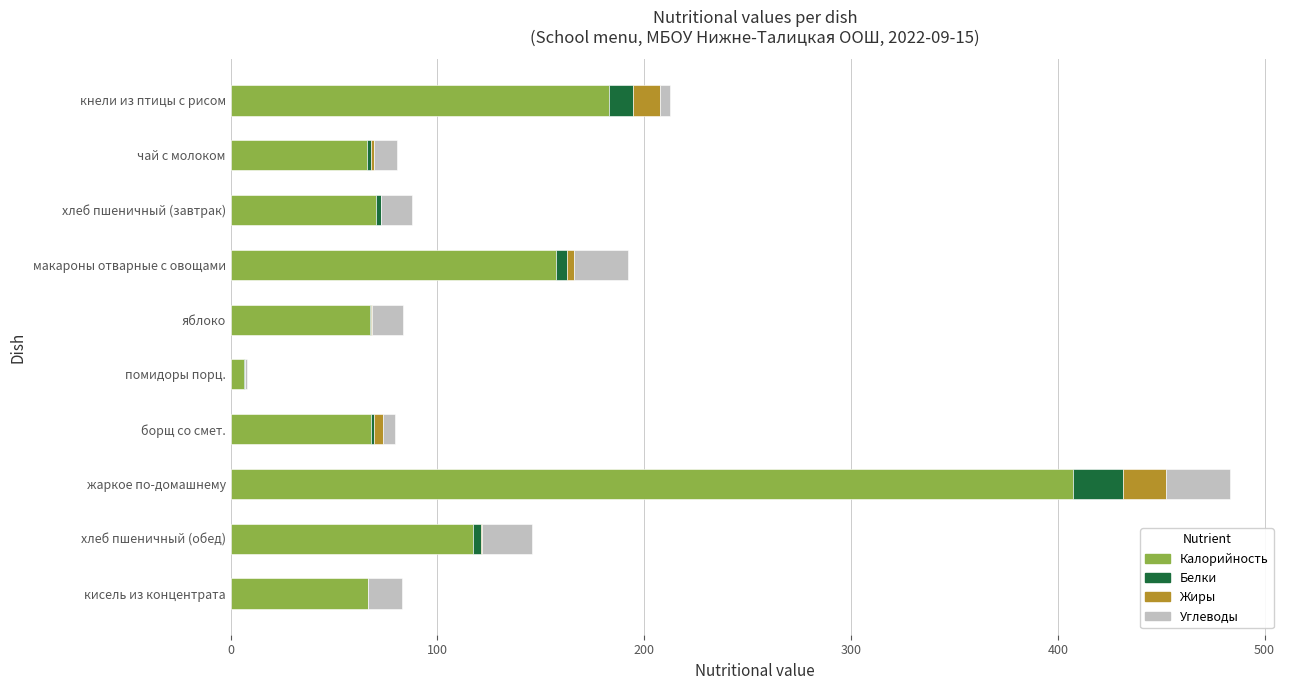

Where is Калорийность nearest to the value 207?

кнели из птицы с рисом